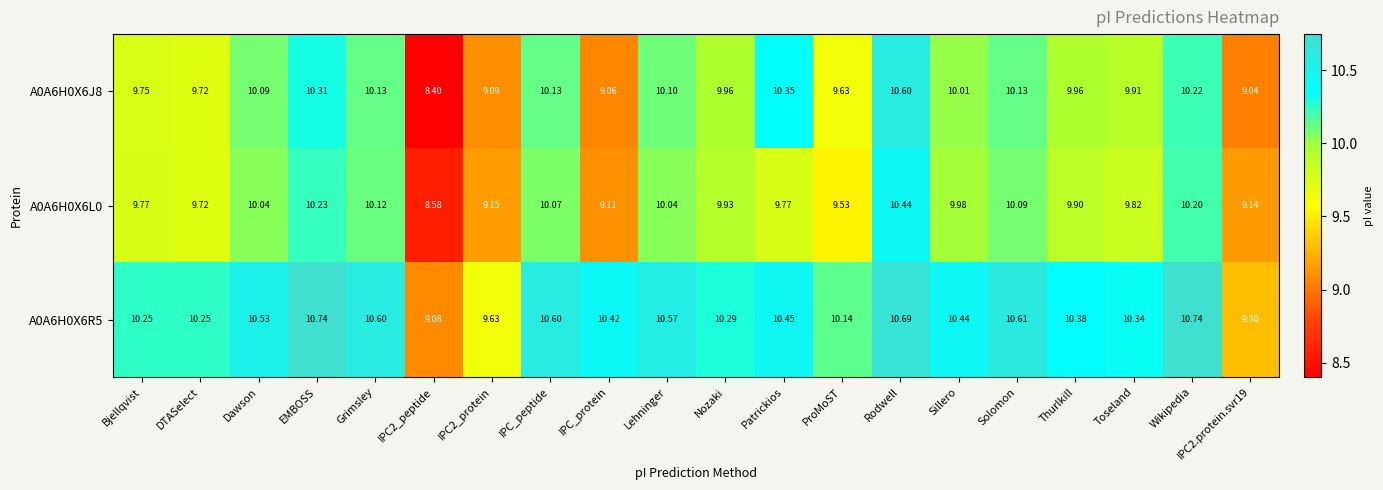

At which label does A0A6H0X6L0 first exceed 9?

Bjellqvist